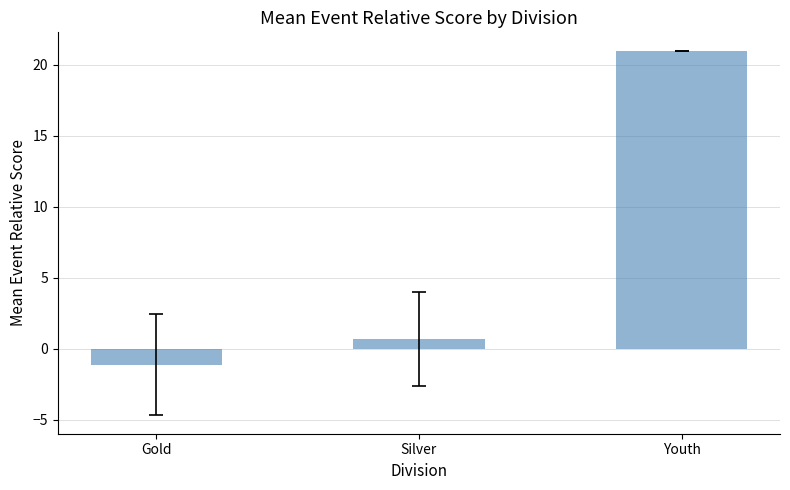

Reading left to right, extract all data points from this chart.

Gold=-1.1	Silver=0.7	Youth=21.0